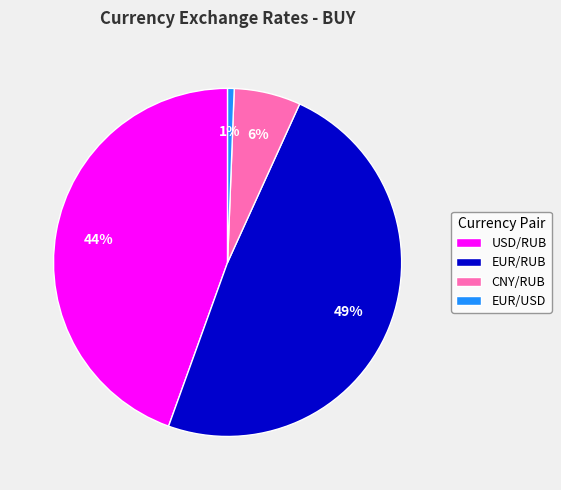

What is the smallest slice in the pie chart?

EUR/USD